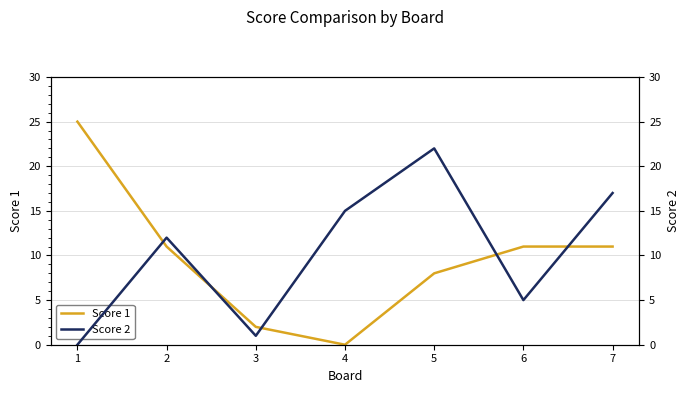

What is the value of the Score 2 point at the 7th from the left?

17